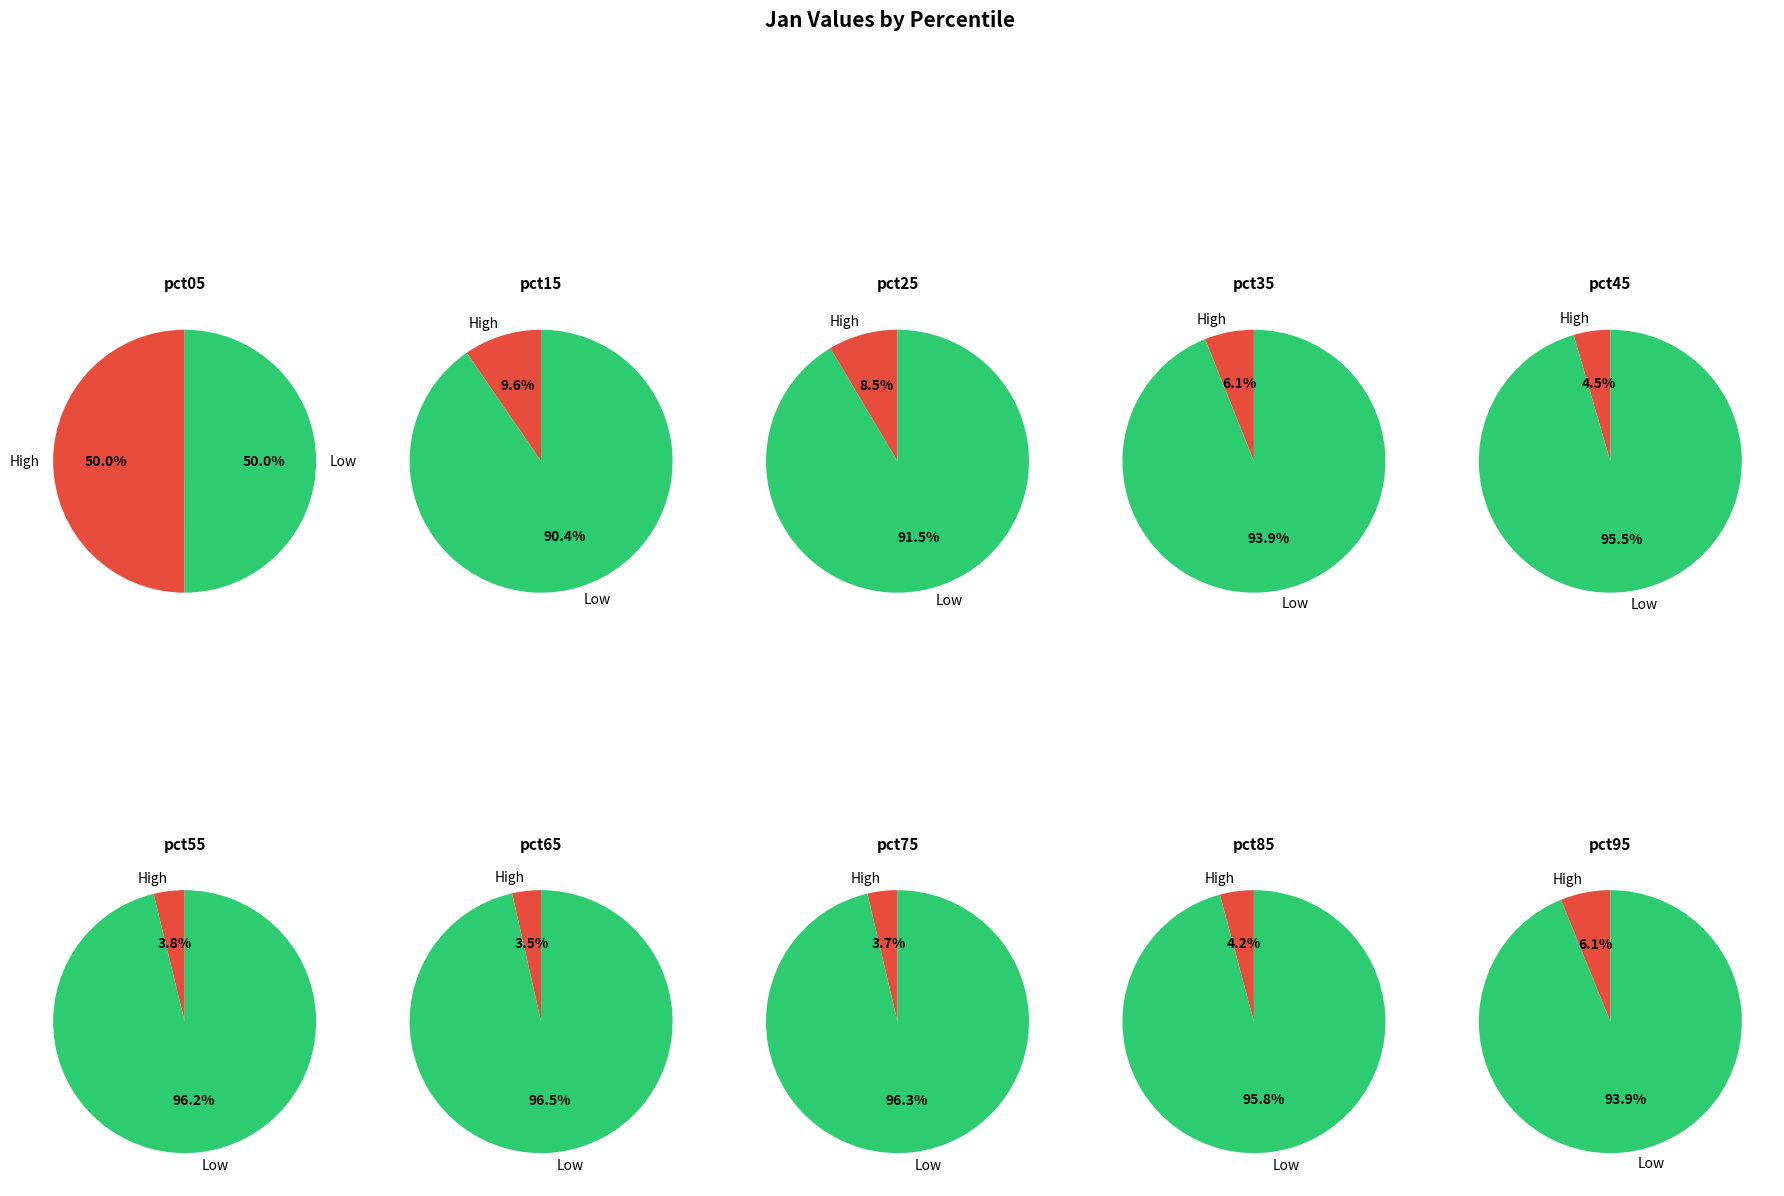

True or false: pct15 accounts for 10% of the total.

True